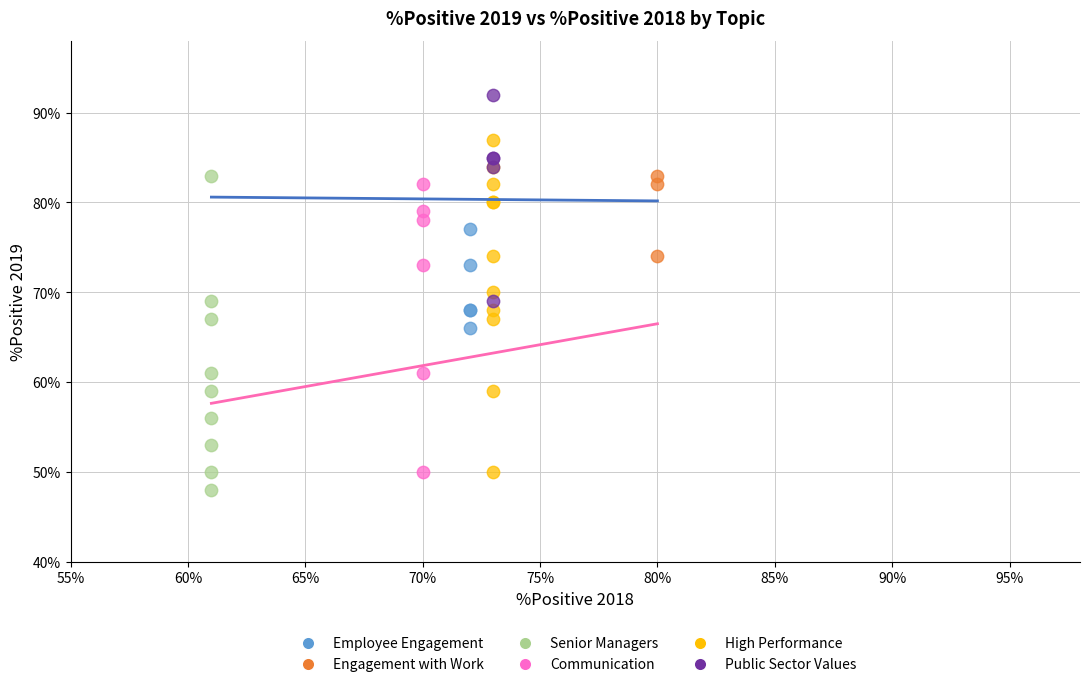

Which series reaches the maximum Y coordinate?

Public Sector Values